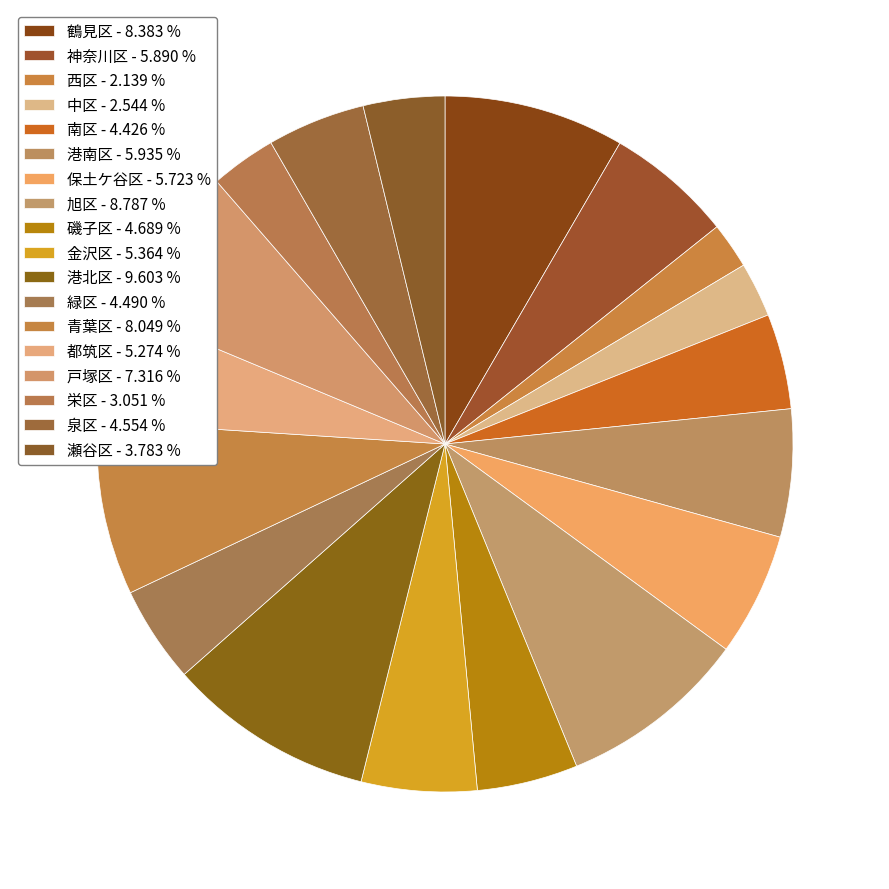

How many slices are in this pie chart?

18